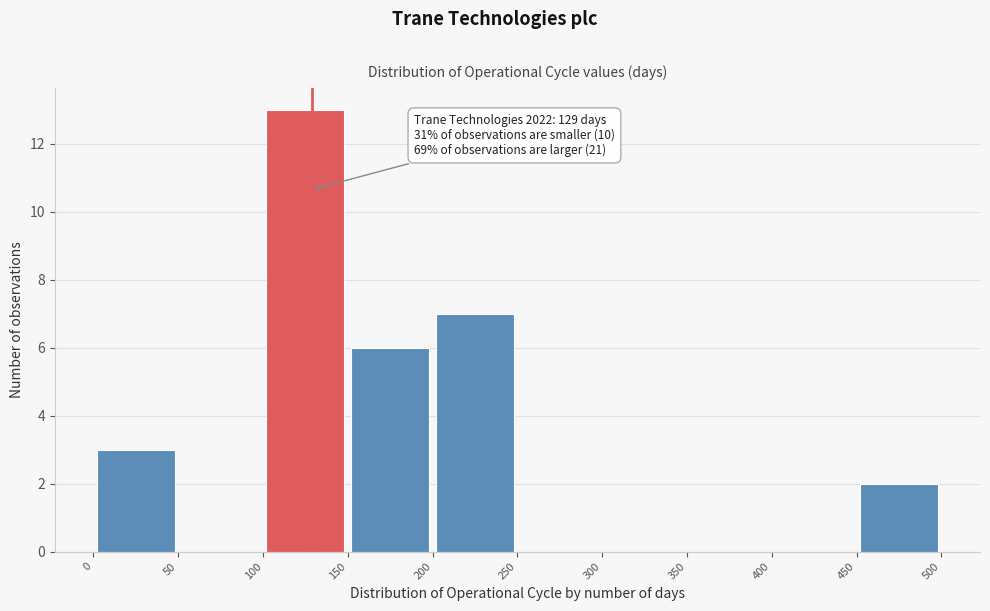

Which range on the x-axis has the tallest bar?

100 to 150